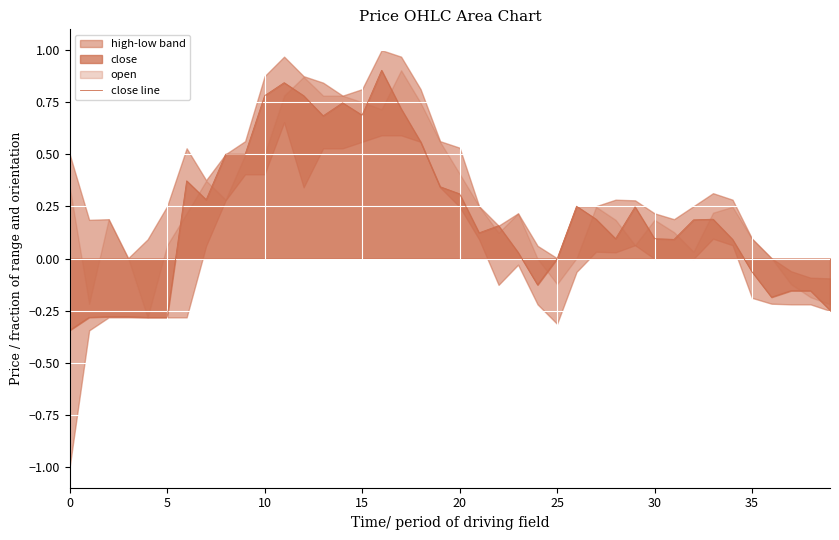

What is the label of the 12th point from the right?

28